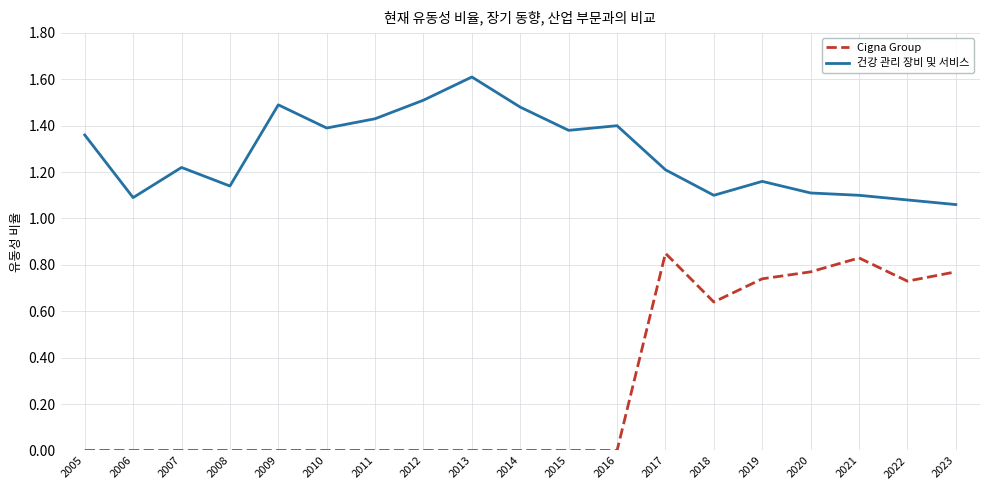

What is the total value across all series at 2017?

2.1